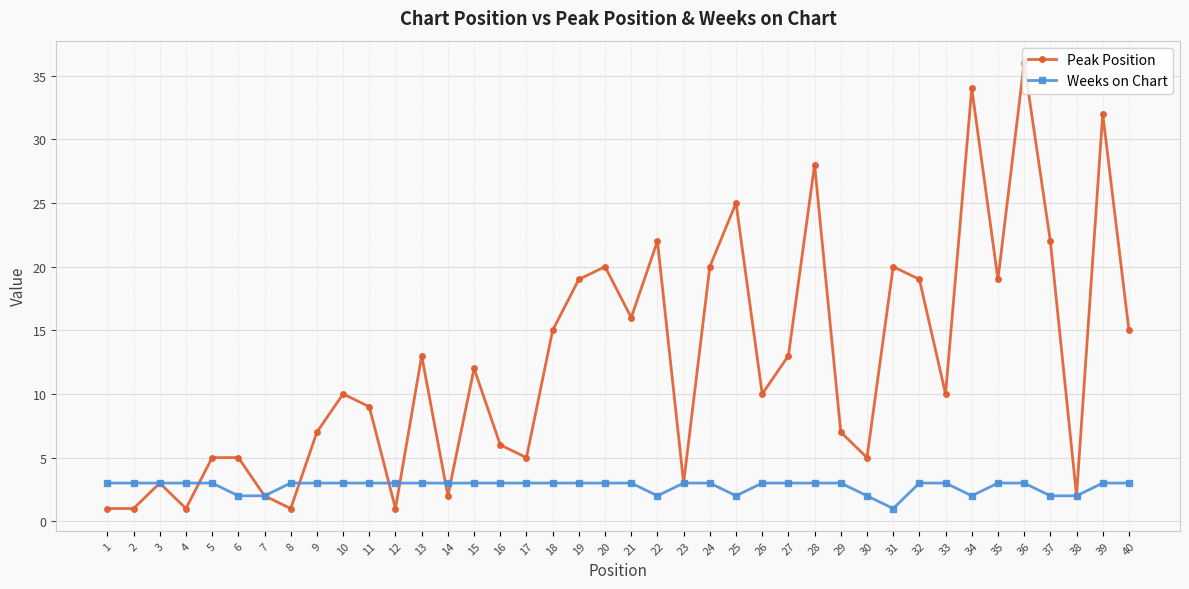

What is the difference between the Peak Position values at 19 and 13?

6